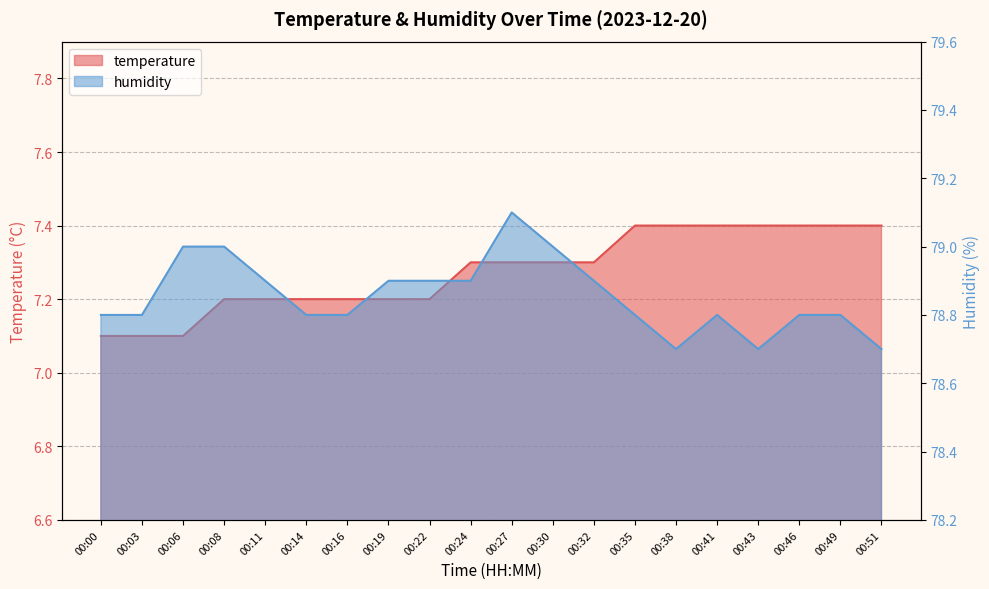

The humidity series shows 79.0 at 00:30. True or false?

True